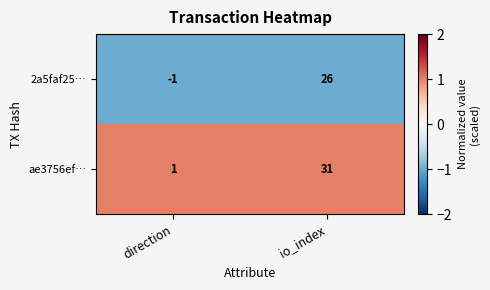

List the series in order of their overall mean, lowest first.

2a5faf25…, ae3756ef…